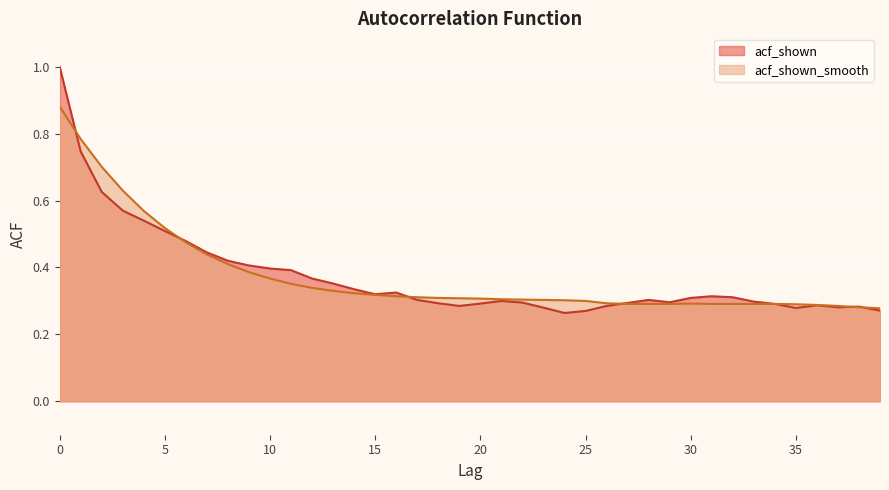

Which series has the widest spread of values?

acf_shown